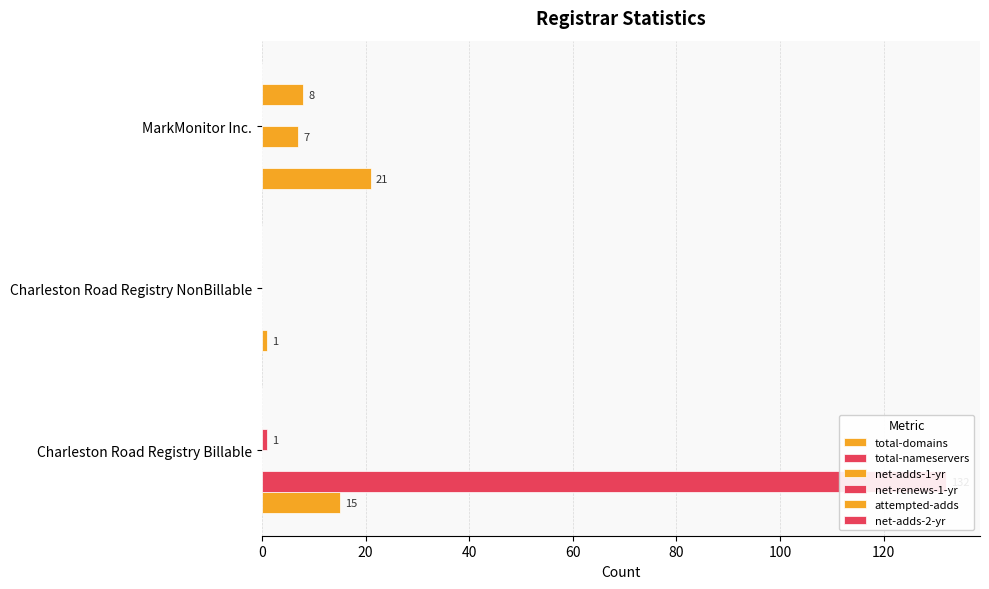

What is the sum of all net-adds-1-yr values?

7.0